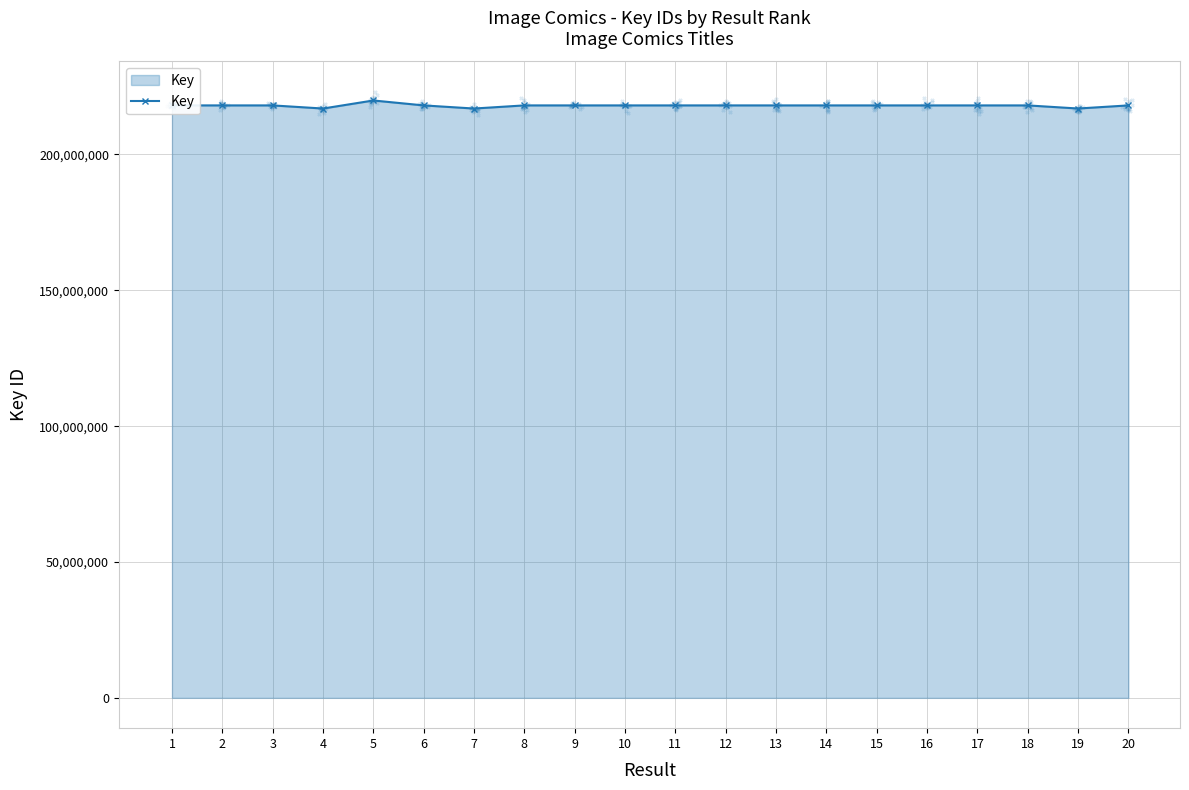

What is the change in value from 2 to 12?

+559